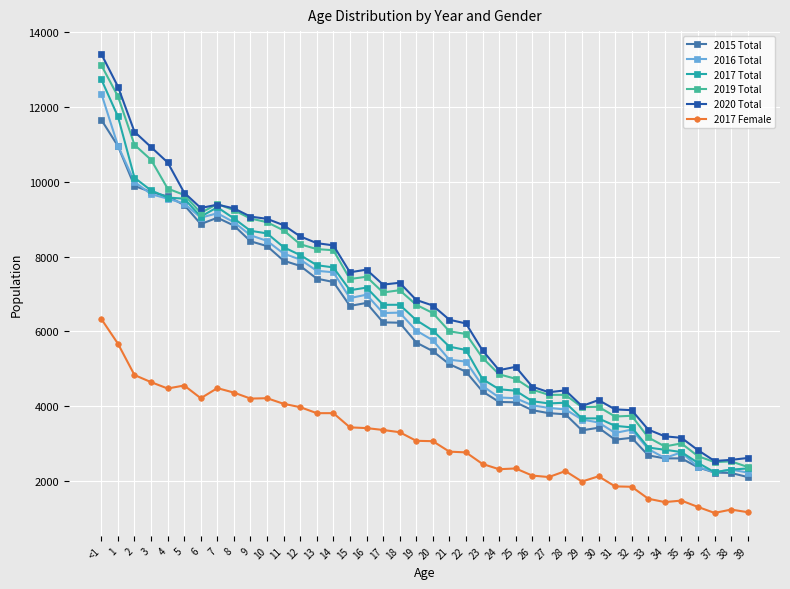

Where is the first local maximum for 2019 Total?

7